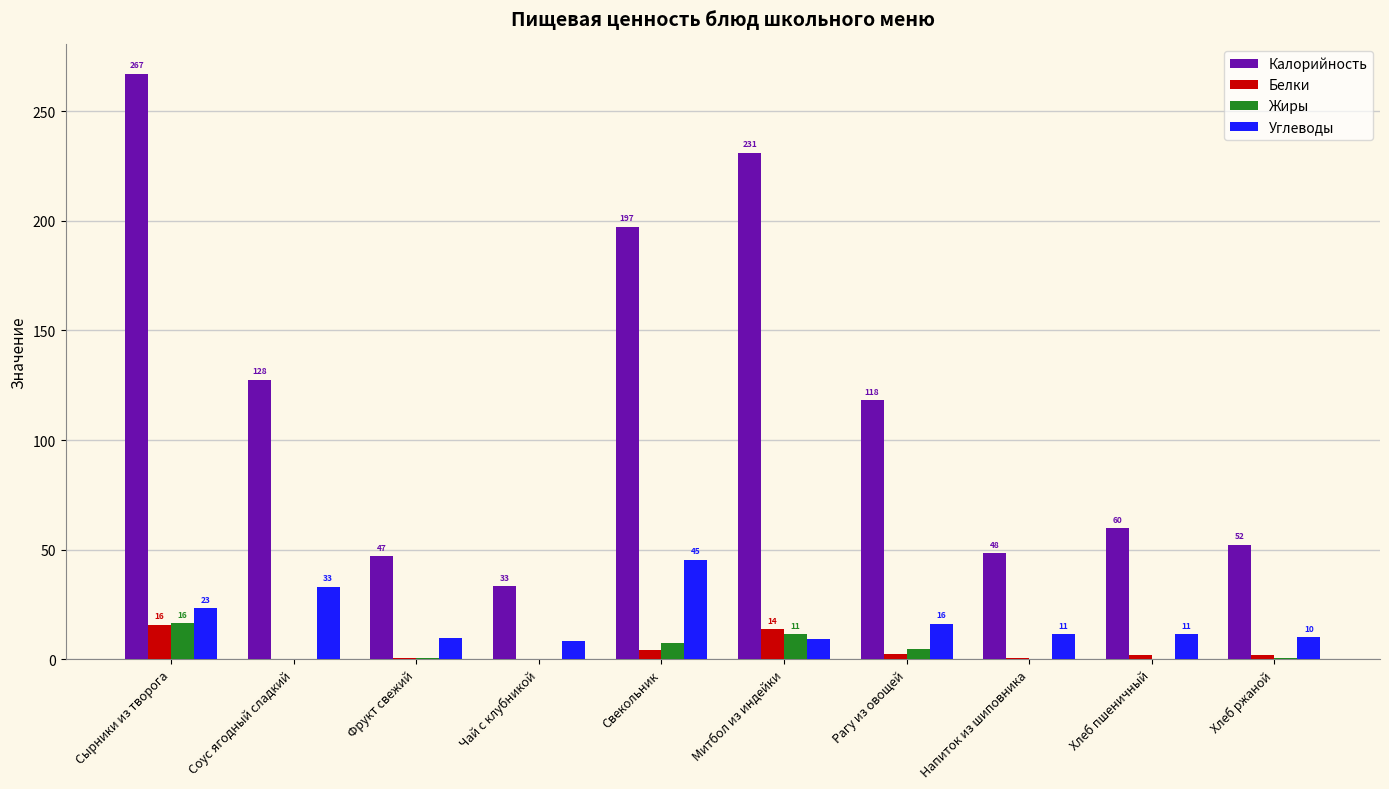

Which series has the largest total across all categories?

Калорийность